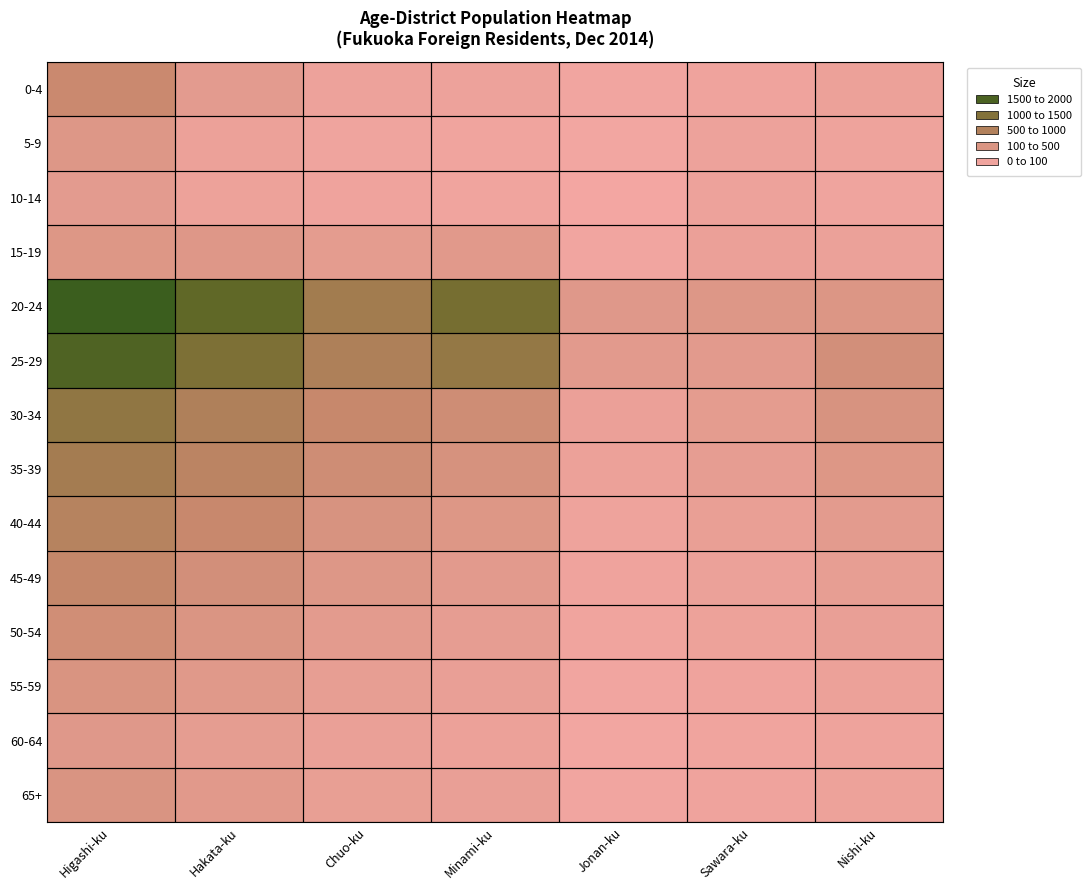

Count the number of categories in the chart.

7